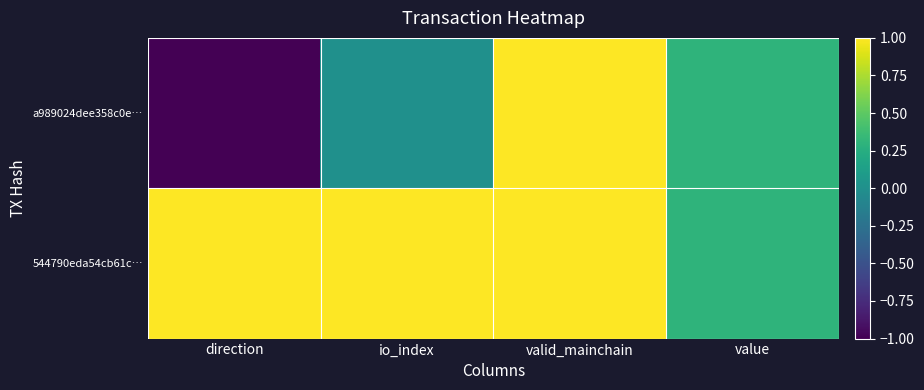

What is the smallest value displayed?

-1.0